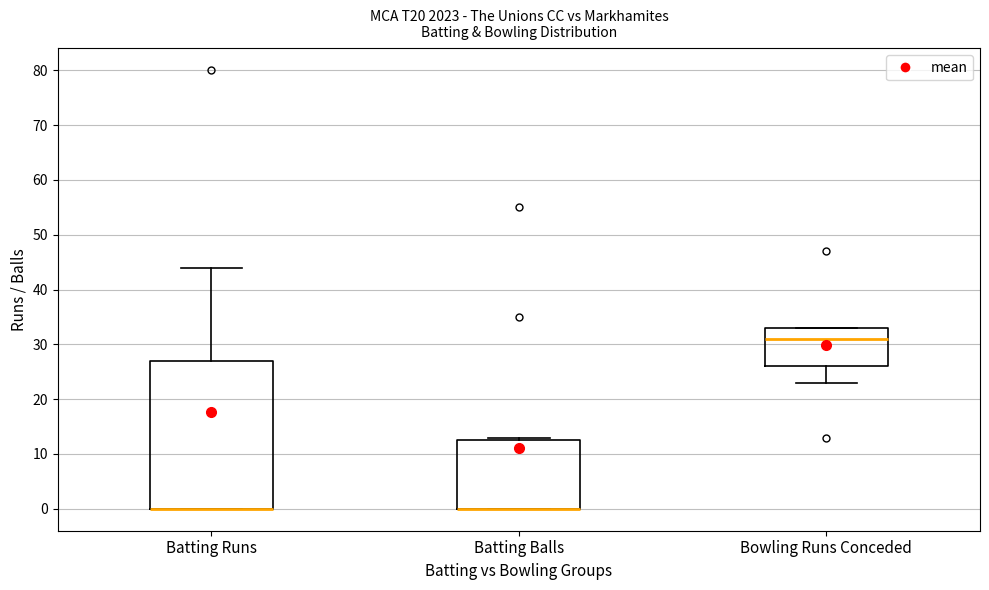

Reading left to right, read every box against the y-axis: the position of its median line, the range the box covers, and the ends of its whiskers. The values are not printed on the chart, so give them approximately, as read against the axis.

Batting Runs: median 0 (drawn on the box's lower edge), box 0 to 27, whiskers 0 to 44
Batting Balls: median 0 (drawn on the box's lower edge), box 0 to 13, whiskers 0 to 13 (just above the box's upper edge)
Bowling Runs Conceded: median 31, box 26 to 33, whiskers 23 to 33